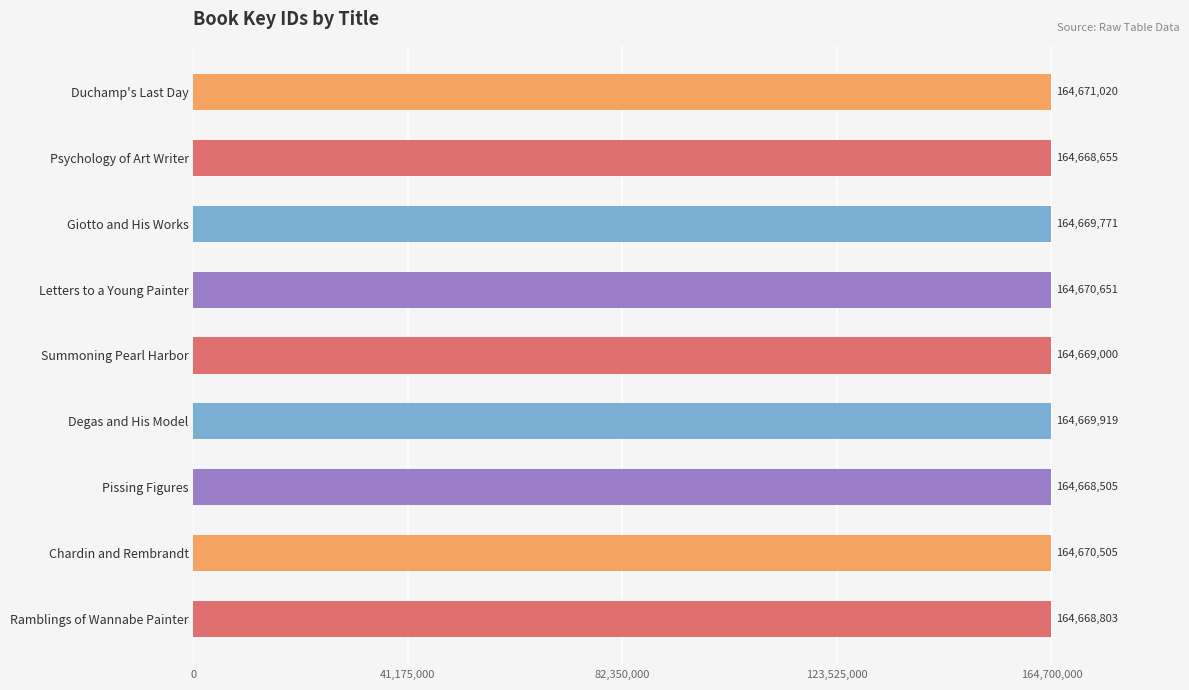

Where is the data nearest to the value 164669762?

Giotto and His Works